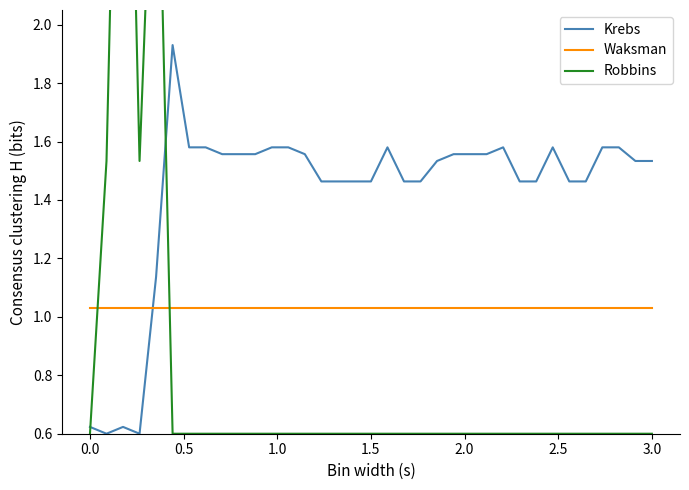

What is the difference between the highest and lowest values at 20?

0.9